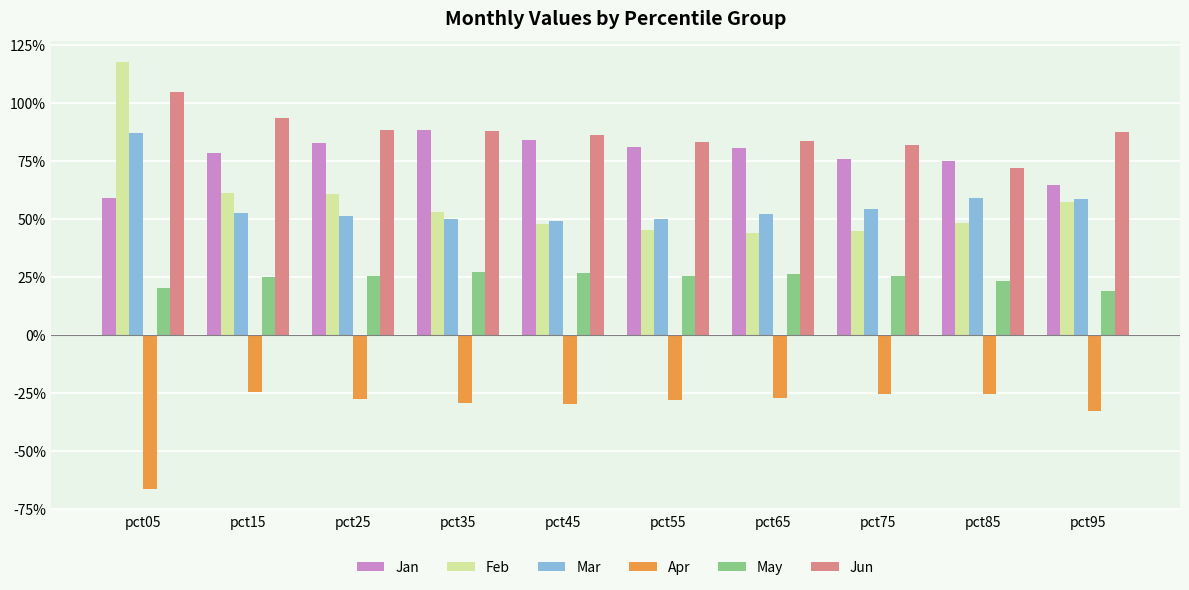

What are all the series names shown in the legend?

Jan, Feb, Mar, Apr, May, Jun